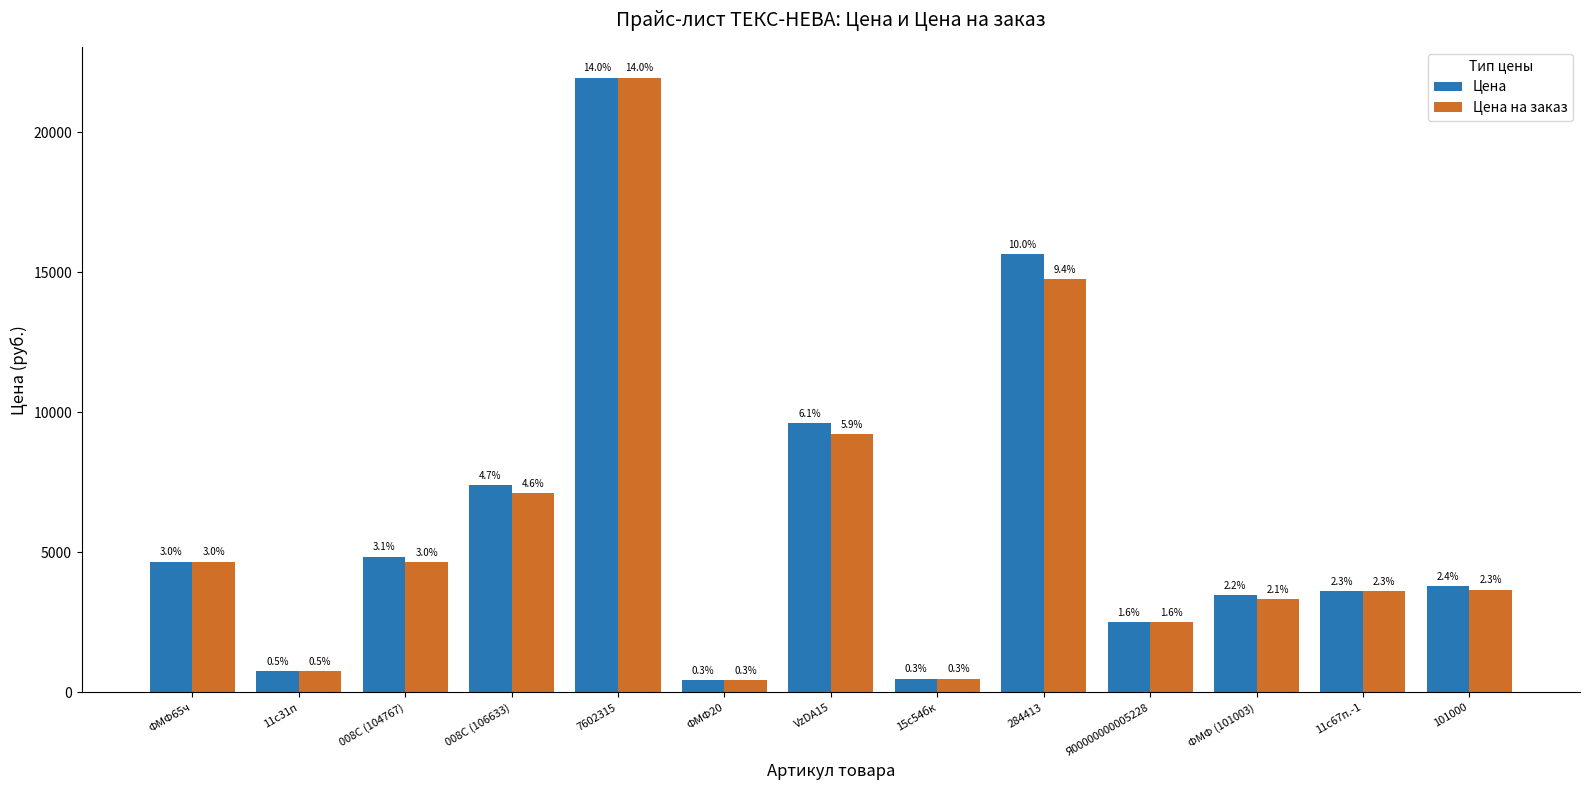

Reading left to right, list all the values displayed in this chart.

Цена: ФМФ65ч=4673.0	11с31п=755.0	008C (104767)=4850.0	008C (106633)=7413.8	7602315=21945.0	ФМФ20=430.0	VzDA15=9607.5	15с54бк=495.0	284413=15631.9	Я00000000005228=2506.0	ФМФ (101003)=3467.0	11с67п.-1=3627.0	101000=3809.0
Цена на заказ: ФМФ65ч=4673.0	11с31п=755.0	008C (104767)=4656.0	008C (106633)=7117.2	7602315=21945.0	ФМФ20=430.0	VzDA15=9223.2	15с54бк=495.0	284413=14757.0	Я00000000005228=2506.0	ФМФ (101003)=3339.0	11с67п.-1=3627.0	101000=3668.0